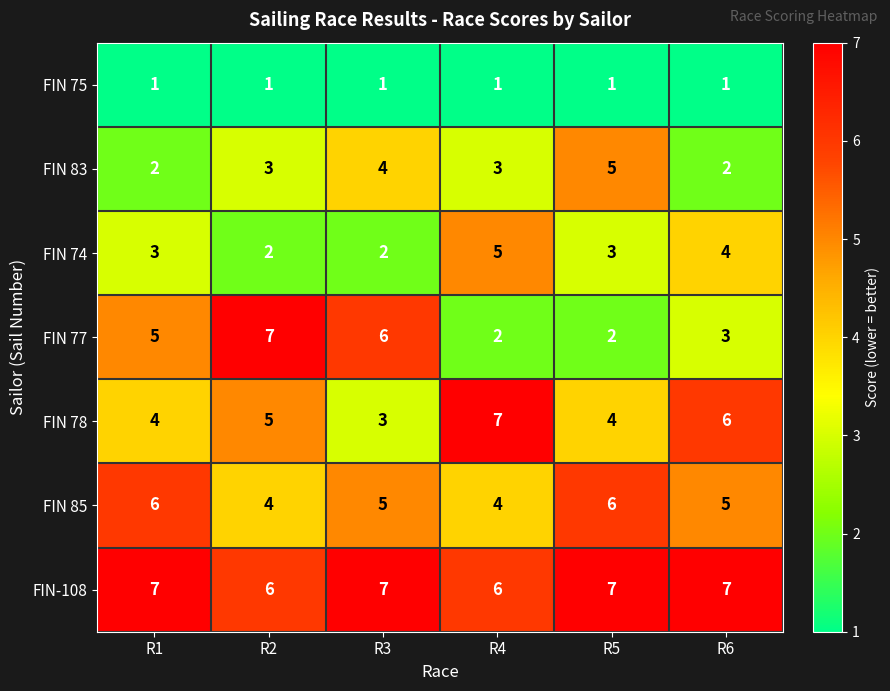

What is the minimum value for FIN-108?

6